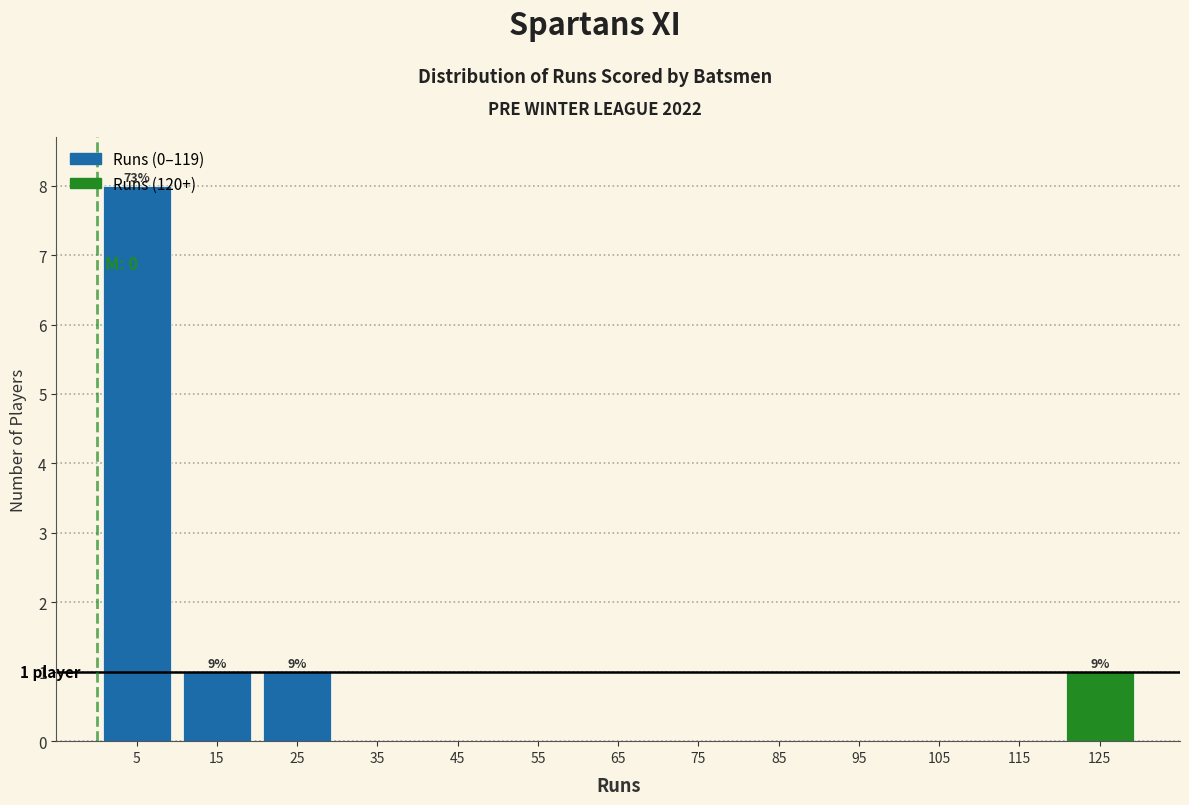

Which range on the x-axis has the tallest bar?

0 to 10